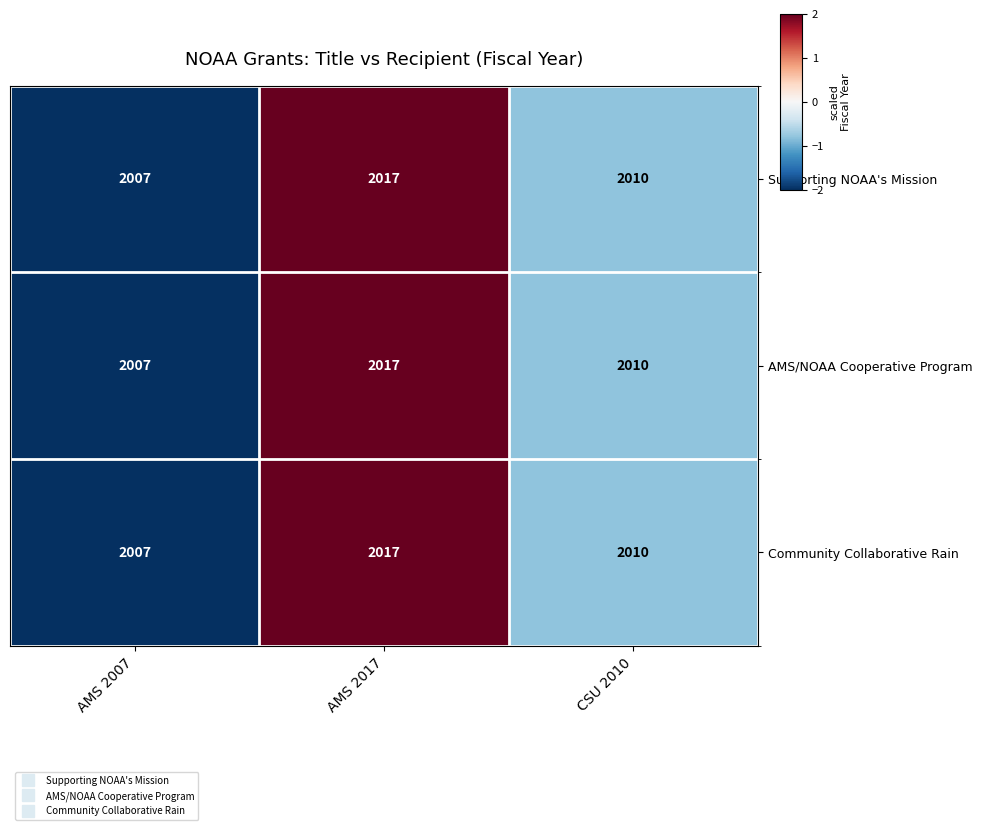

What is the total value across all series at AMS 2007?

6021